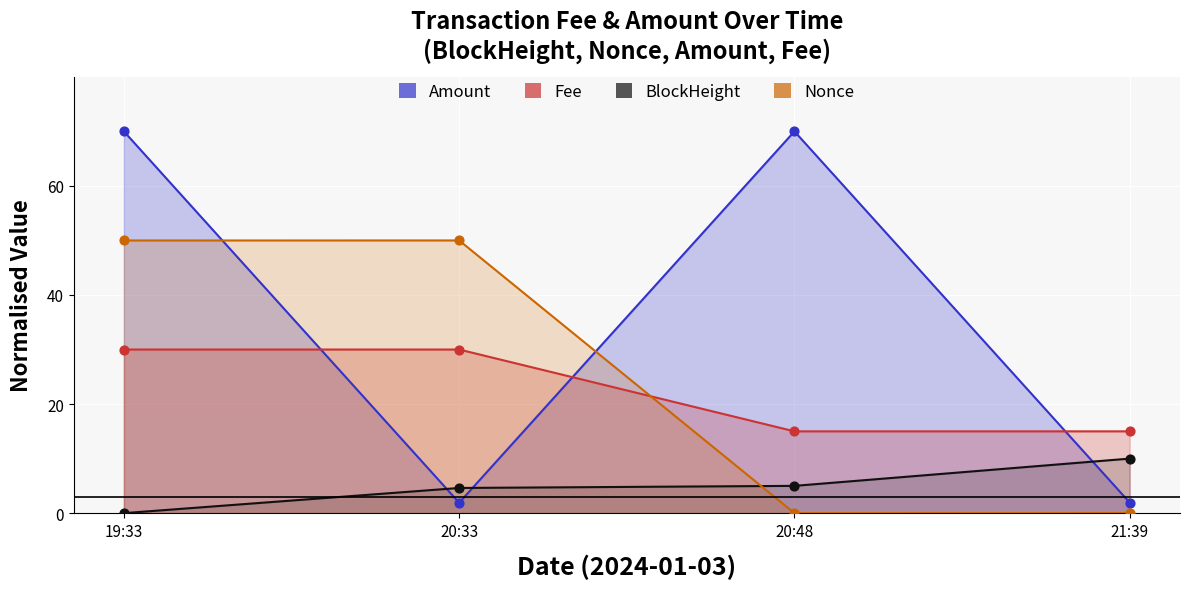

At how many categories does at least one series exceed 69?

2